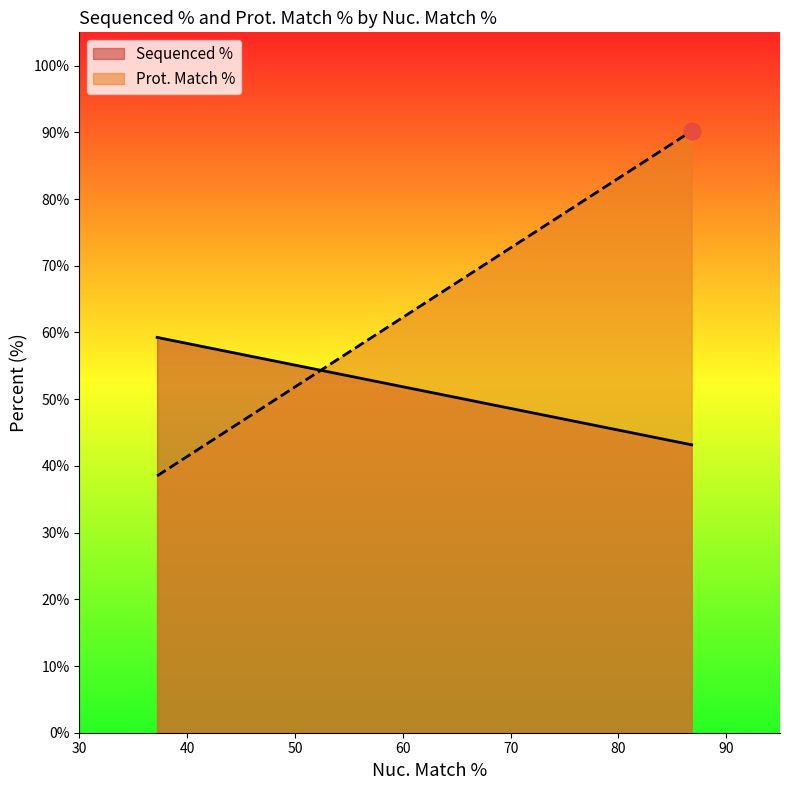

List the series in order of their peak value, lowest first.

Sequenced %, Prot. Match %